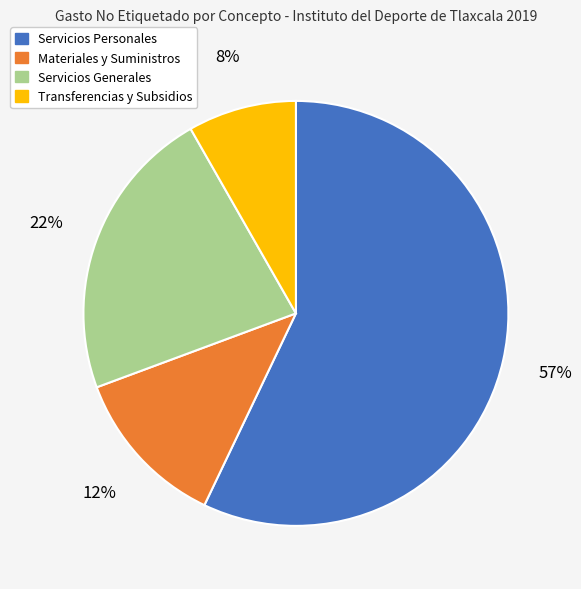

To the nearest percent, what is the difference between the largest and smallest slice percentages?

49%